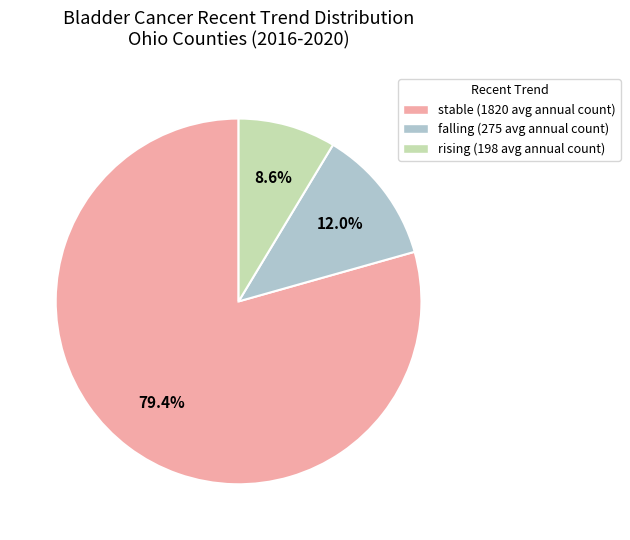

How many slices are in this pie chart?

3